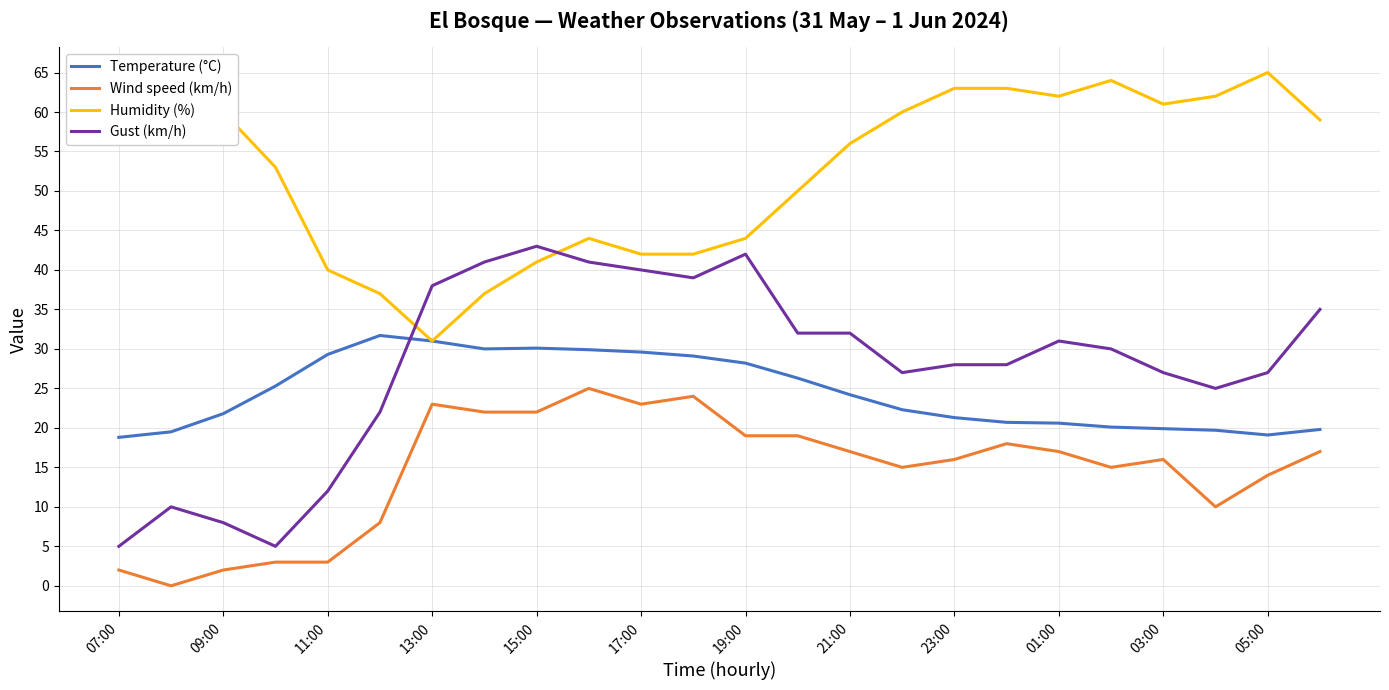

How many intersections are there between Gust (km/h) and Temperature (°C)?

1